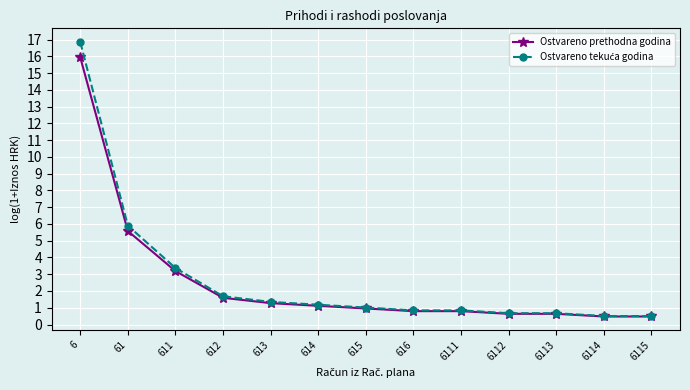

What is the total value across all series at 6114?

1.0